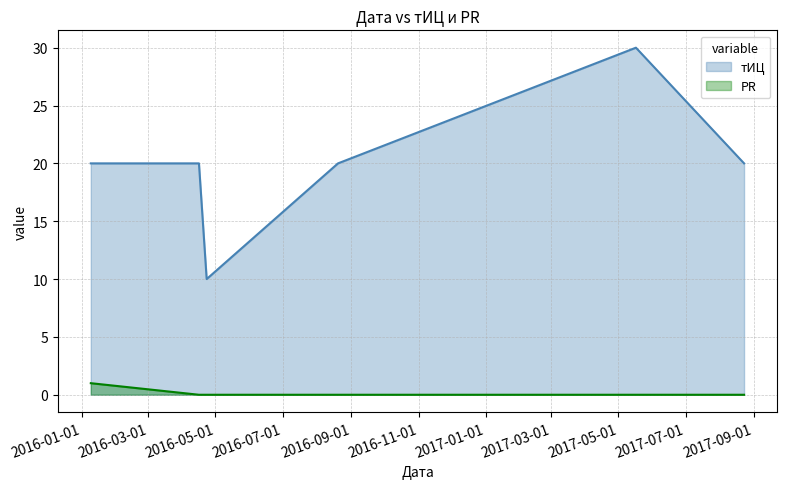

At how many categories does at least one series exceed 23?

1